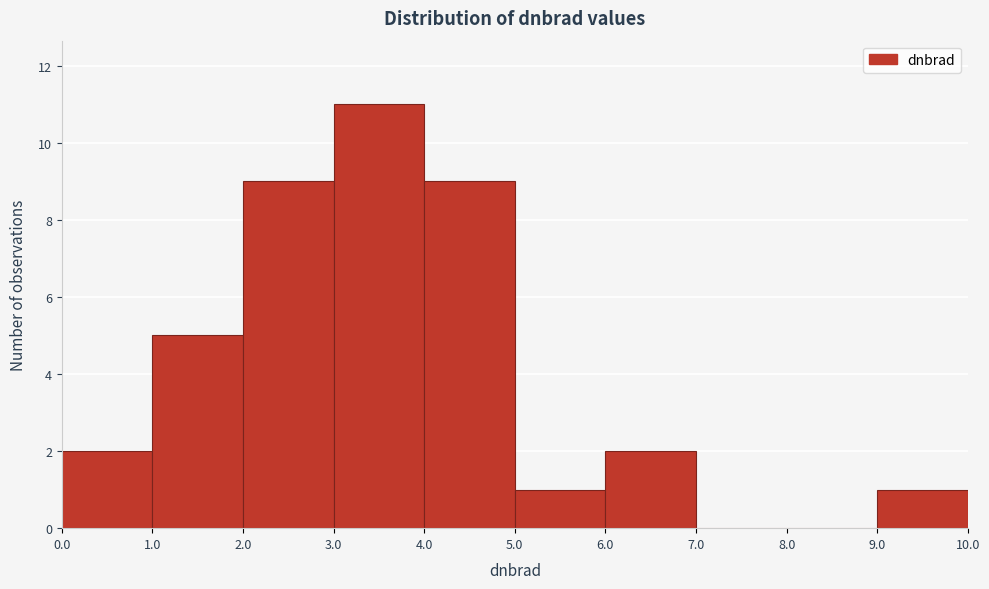

Reading left to right, transcribe this chart: for each bar, give the range it covers on the x-axis and its height. The values are not printed on the chart, so give them approximately, as read against the axis.

0.0 to 1.0: 2
1.0 to 2.0: 5
2.0 to 3.0: 9
3.0 to 4.0: 11
4.0 to 5.0: 9
5.0 to 6.0: 1
6.0 to 7.0: 2
7.0 to 8.0: 0
8.0 to 9.0: 0
9.0 to 10.0: 1